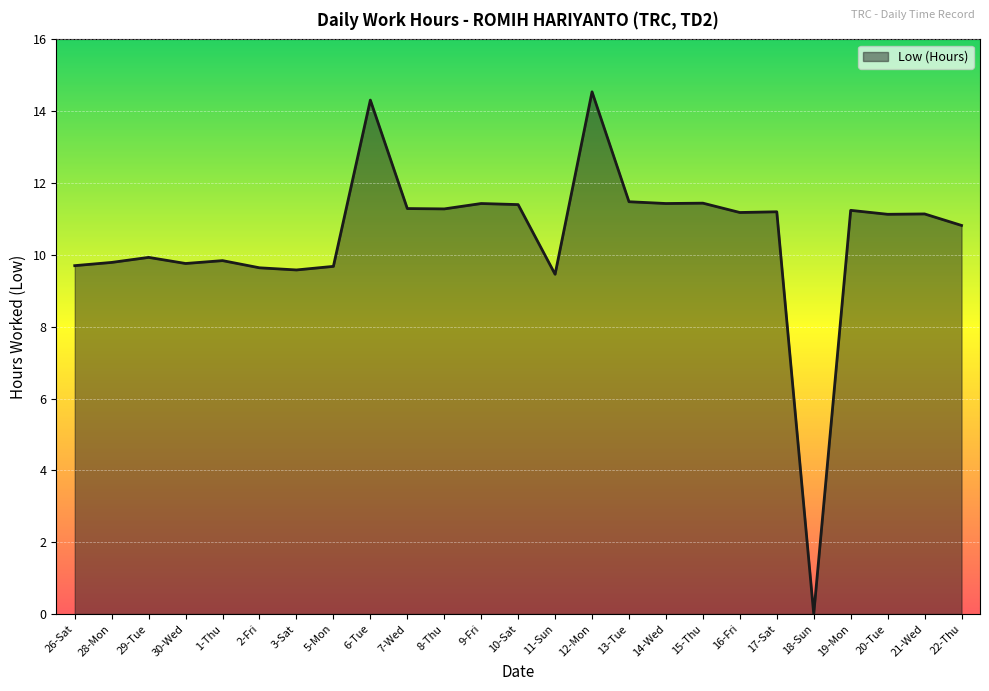

Between 26-Sat and 19-Mon, which is larger?

19-Mon